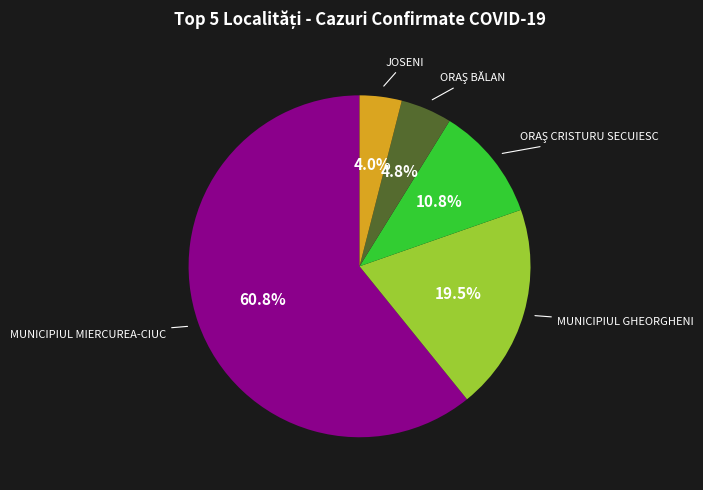

Which category has the biggest portion of the pie?

MUNICIPIUL MIERCUREA-CIUC